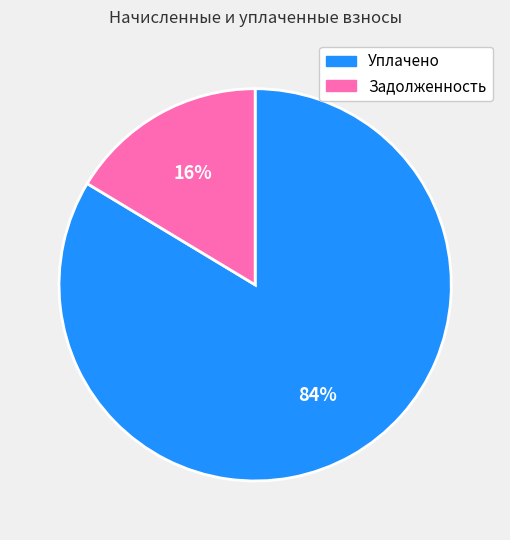

The Задолженность slice represents 16% of the pie. True or false?

True